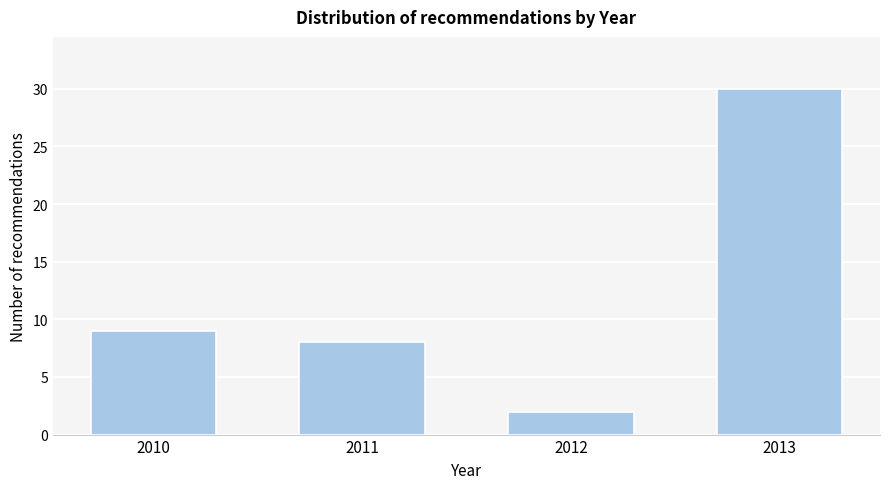

Reading right to left, transcribe all the data shown in this chart.

30	2	8	9